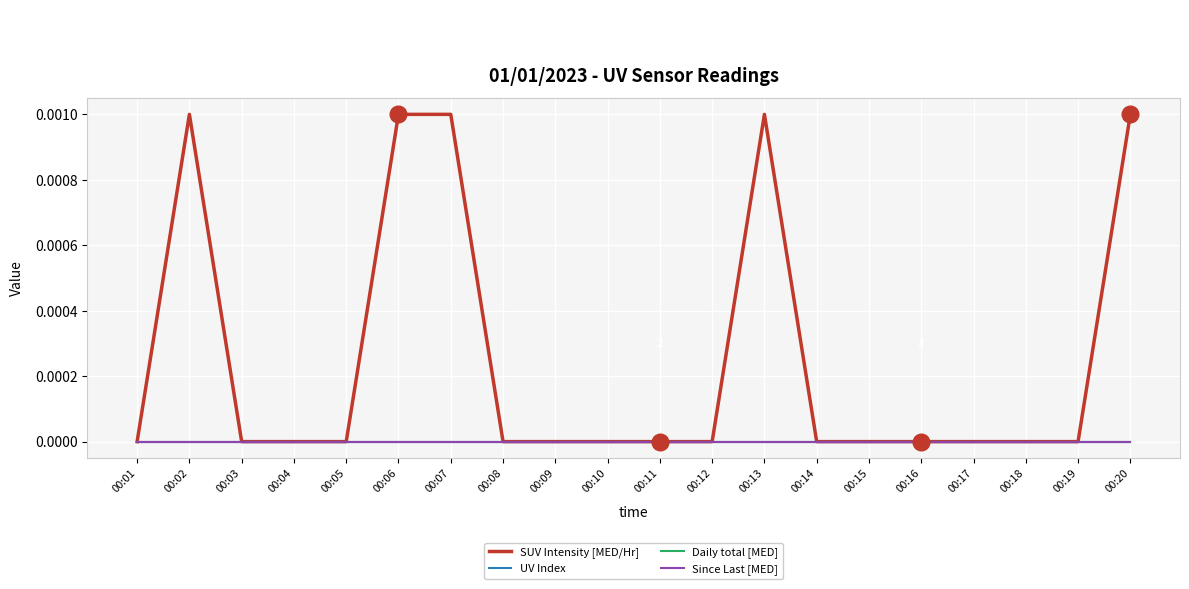

True or false: Since Last [MED] and Daily total [MED] cross at least once.

False